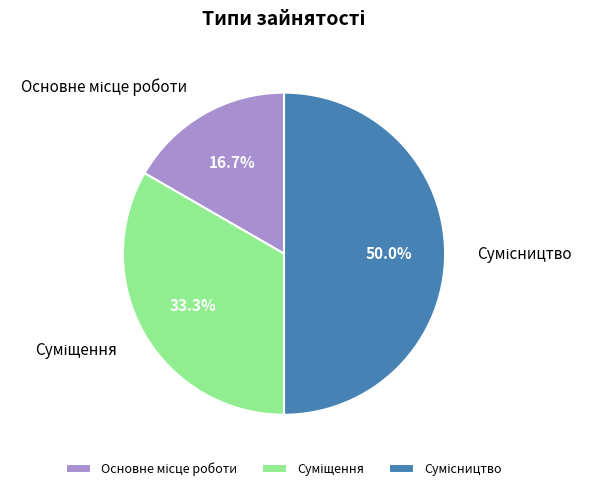

Count the number of slices in the pie.

3